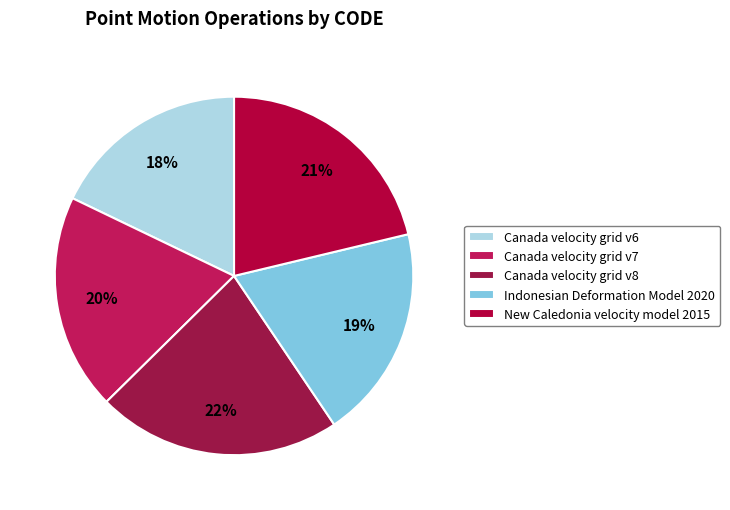

Does any single category account for the majority?

No